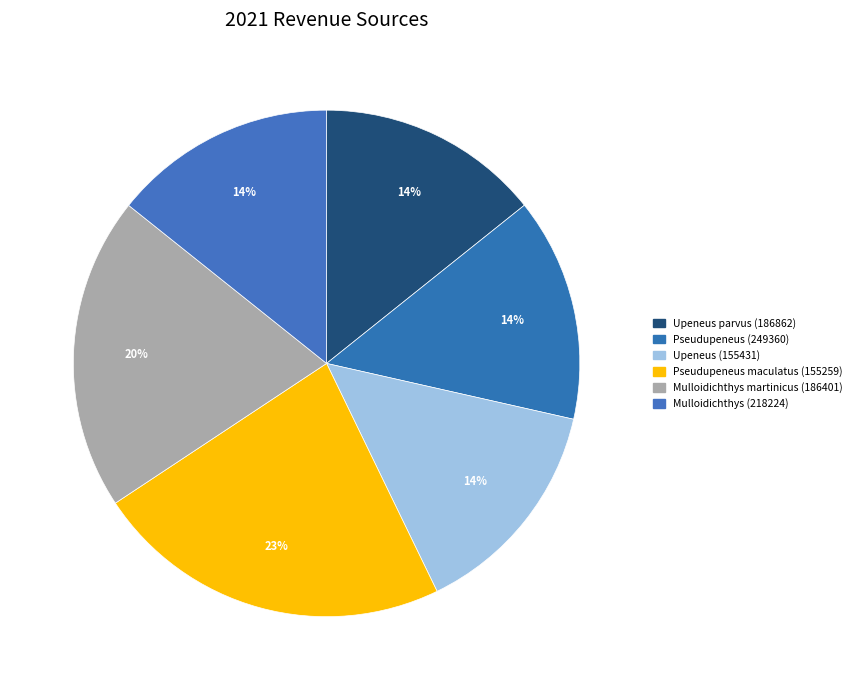

To the nearest percent, what portion does Pseudupeneus (249360) represent?

14%